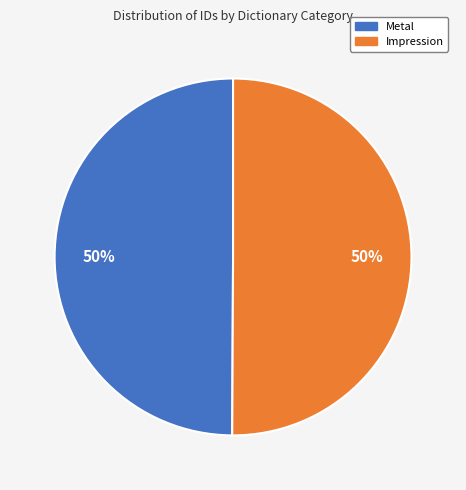

True or false: Metal accounts for 50% of the total.

True